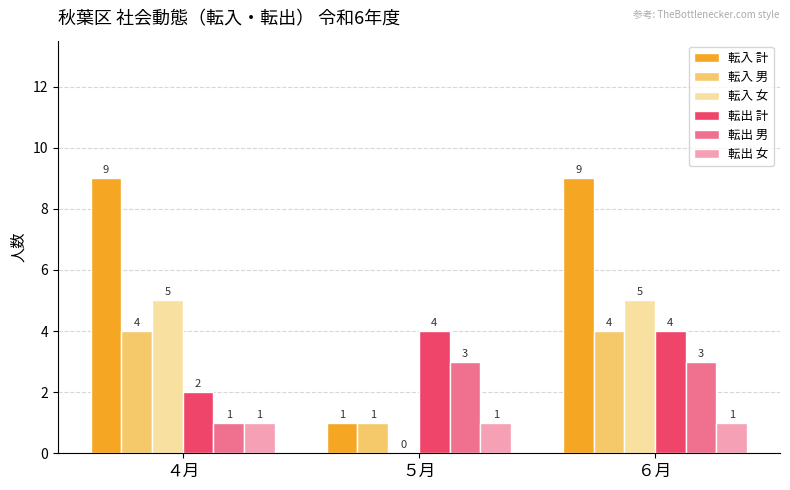

At which label is 転入 女 closest to 2?

５月